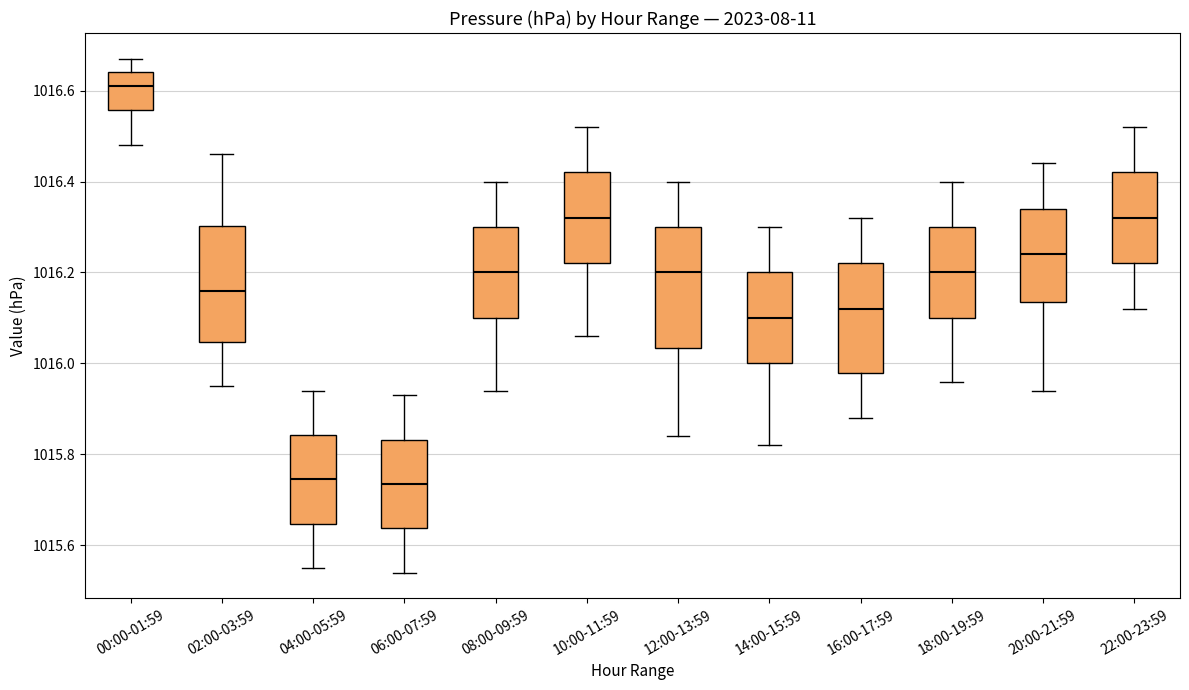

Where does the upper whisker of the box for 10:00-11:59 end on the y-axis? The values are not printed on the chart, so give them approximately, as read against the axis.

1016.52